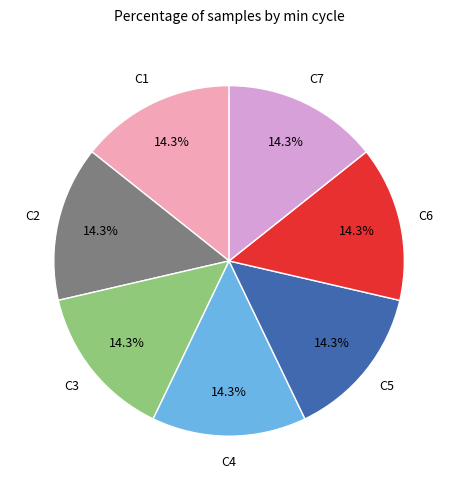

Does any single category account for the majority?

No